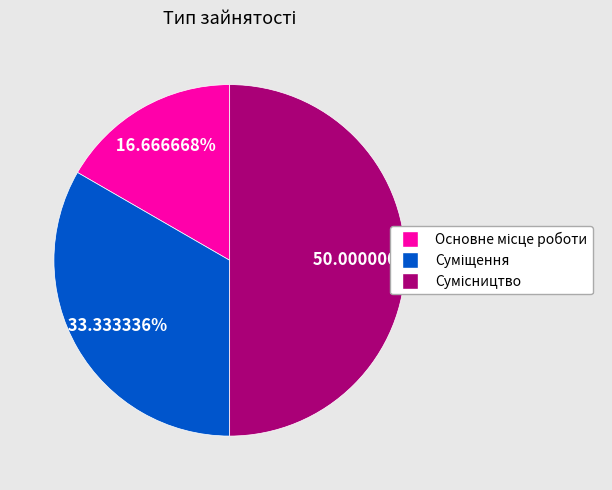

Count the number of slices in the pie.

3